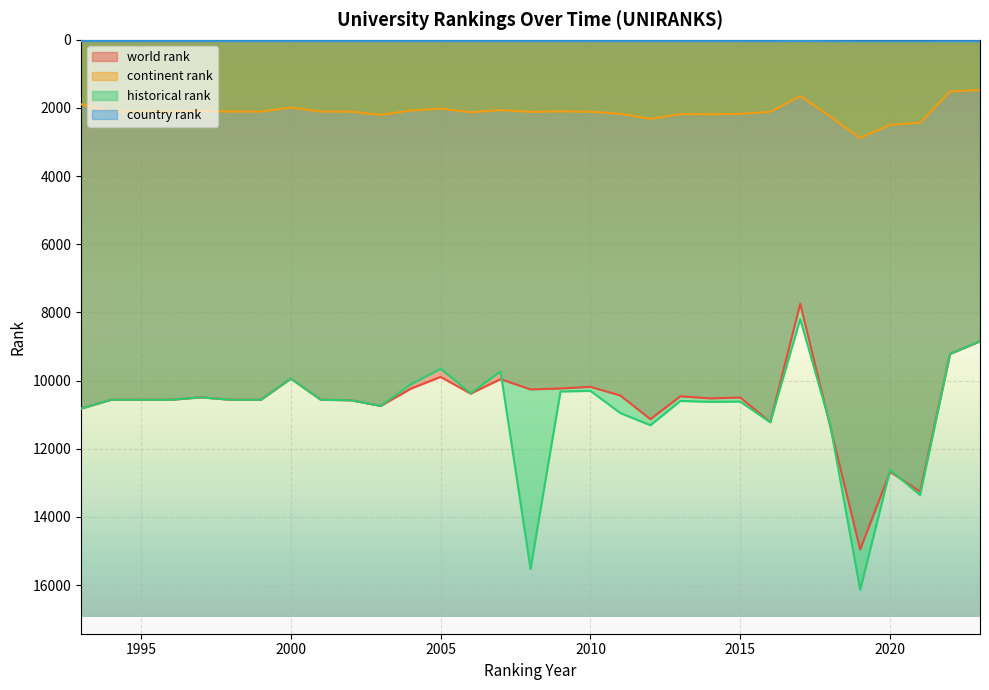

True or false: historical rank and country rank cross at least once.

False